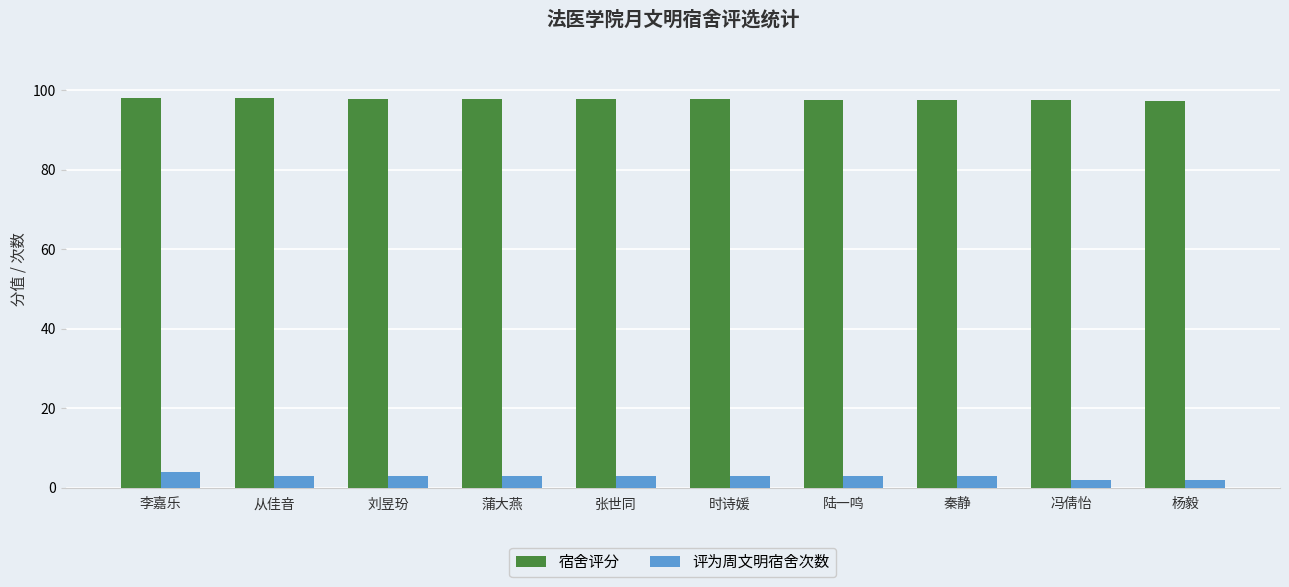

Are the bars horizontal?

No